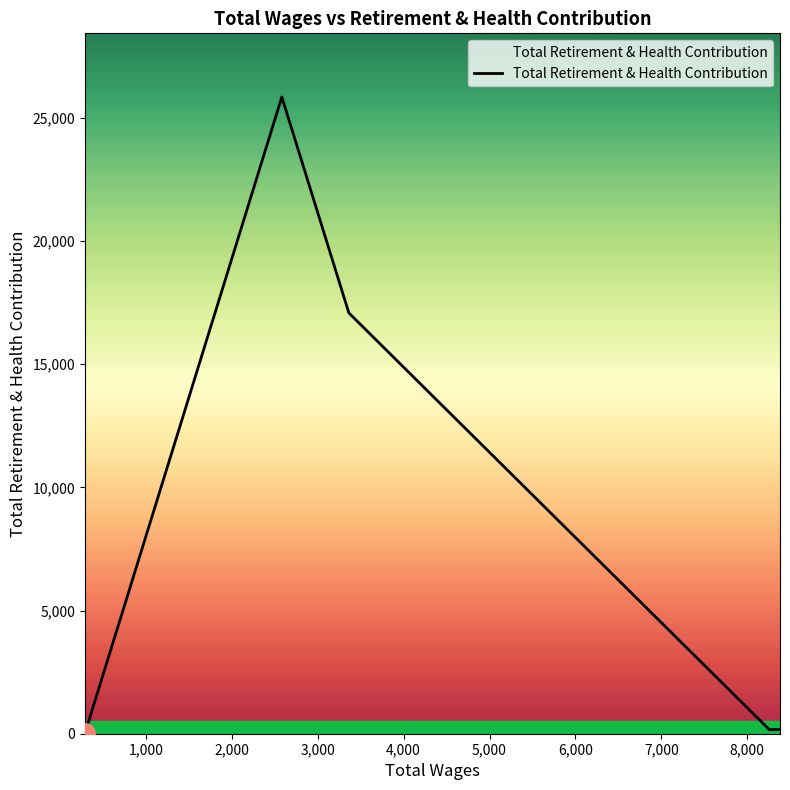

True or false: there are more than 0 points higher than both neighbors.

True